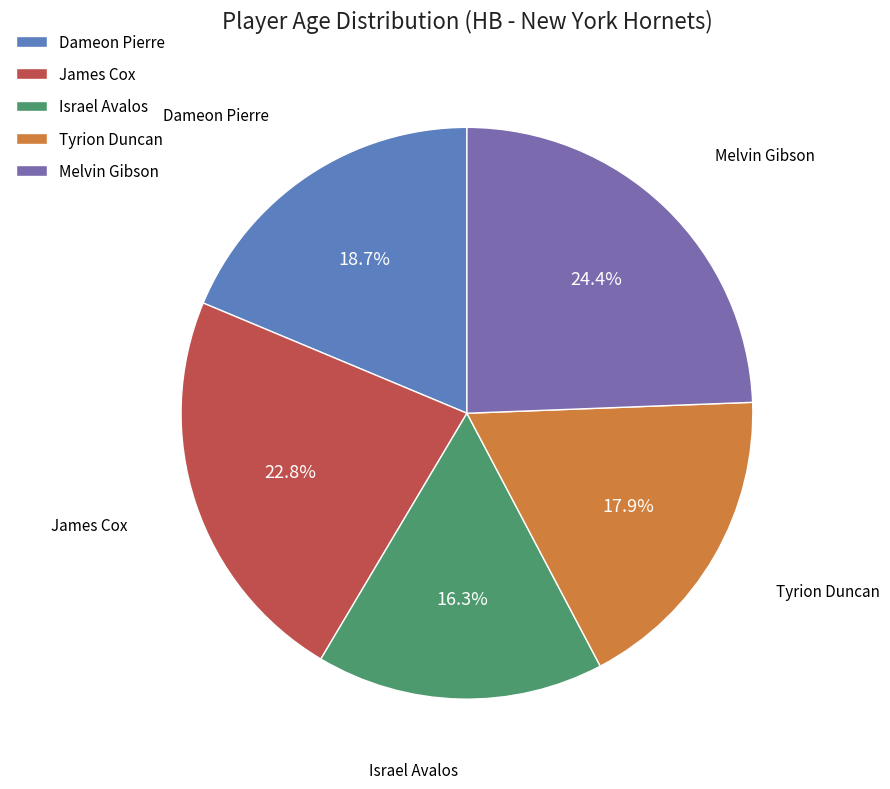

Is it true that James Cox is 23% of the pie?

True